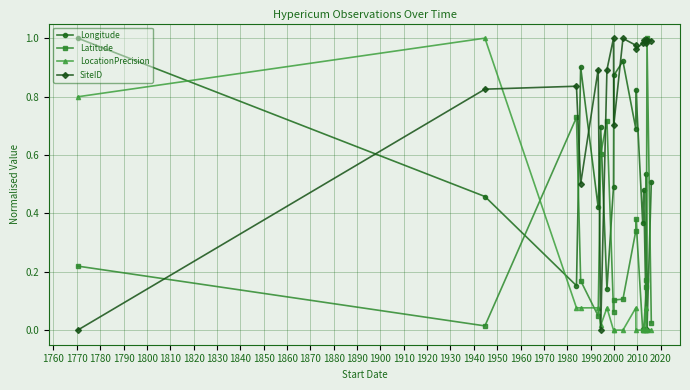

What is the sum of all SiteID values?

14.5